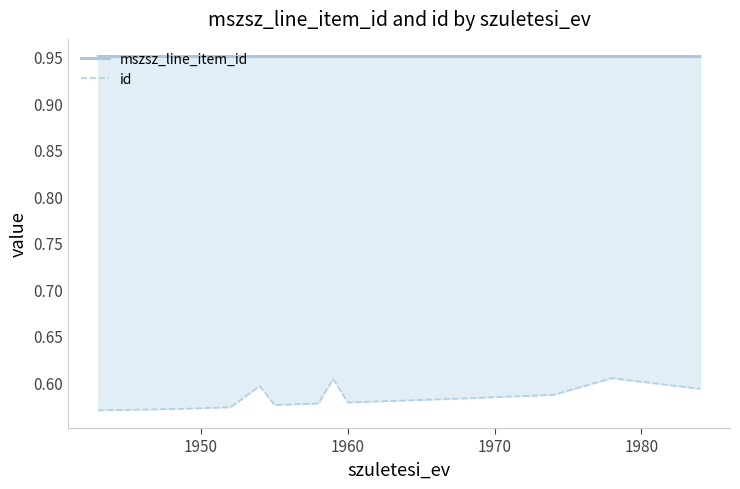

Rank the series by their average value, from lowest to highest.

id, mszsz_line_item_id